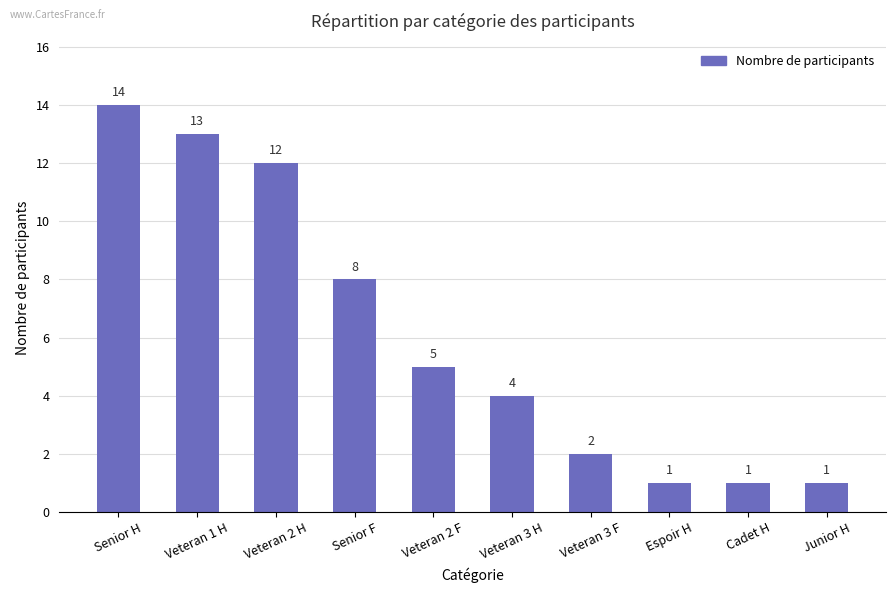

What is the difference between the second highest and minimum values?

12